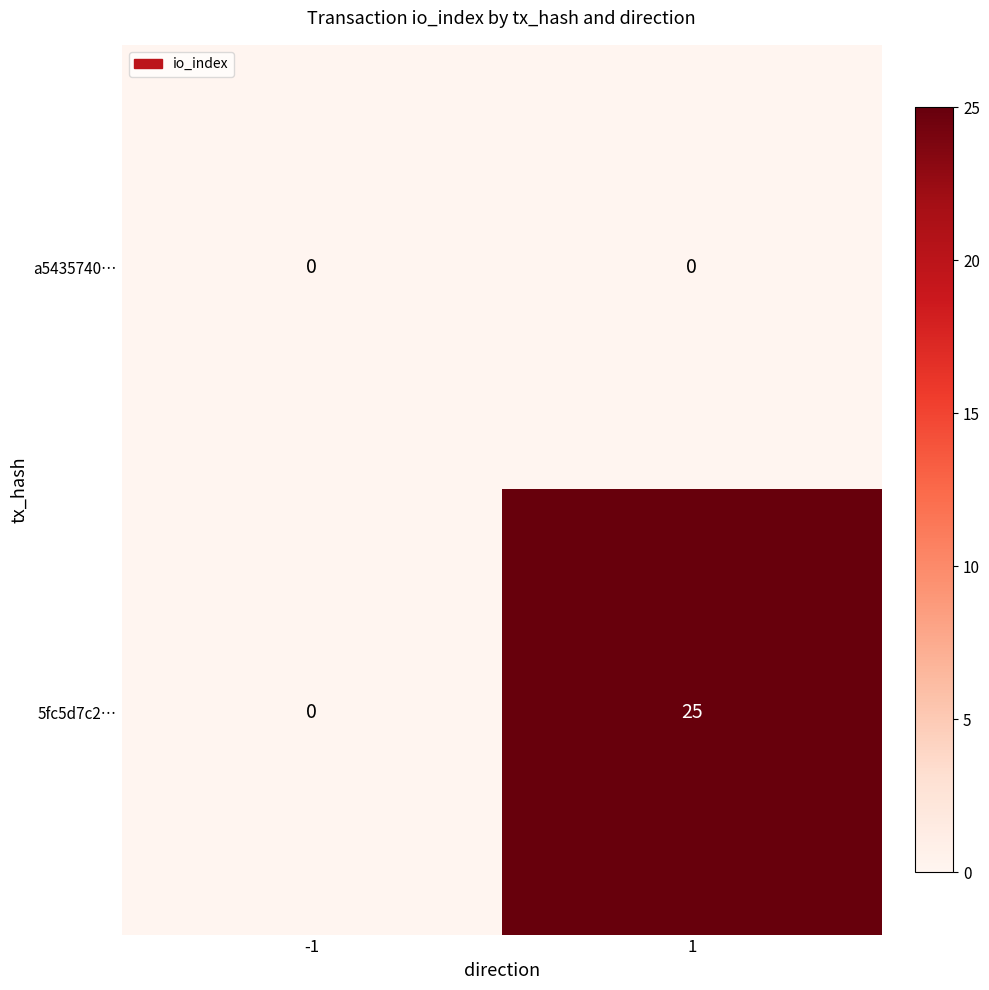

At which category is the sum across all series the highest?

1